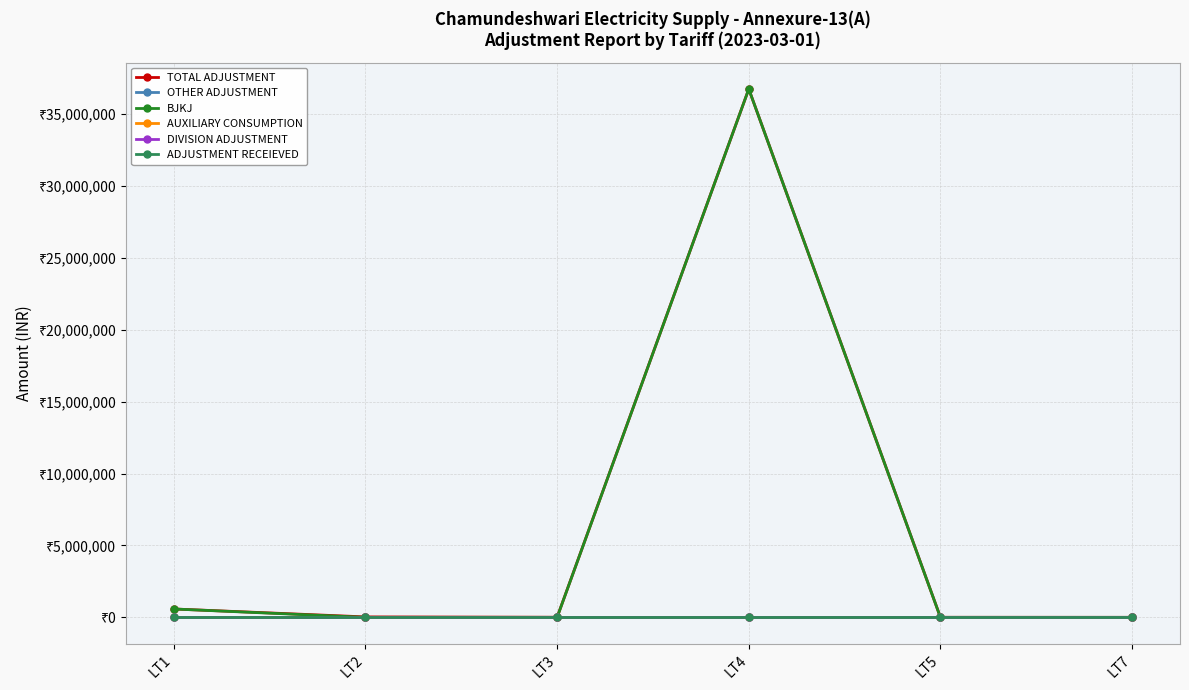

Is this an area chart (filled region under the line)?

No